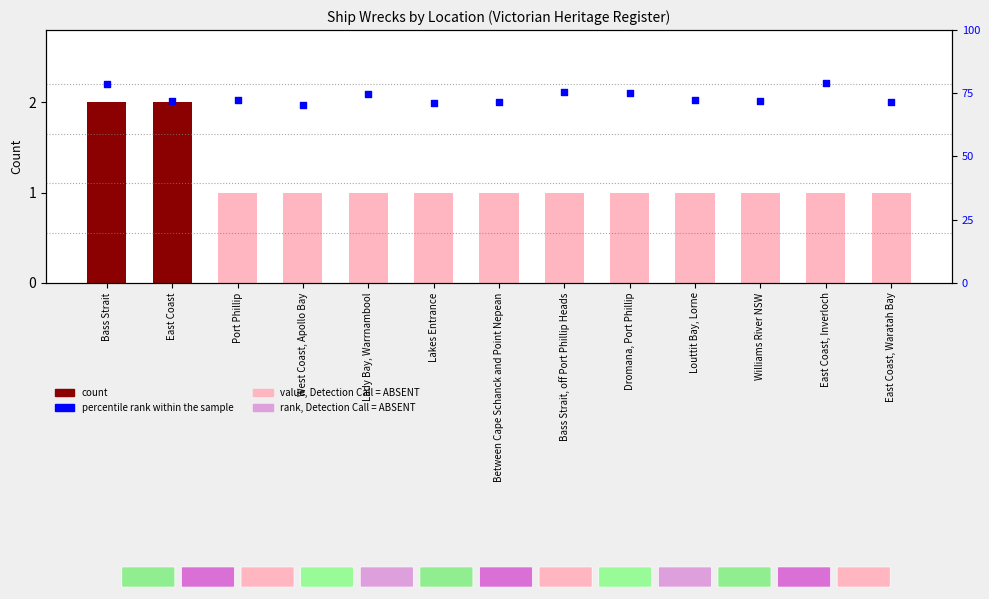

What is the total value across all series at East Coast, Inverloch?

79.9